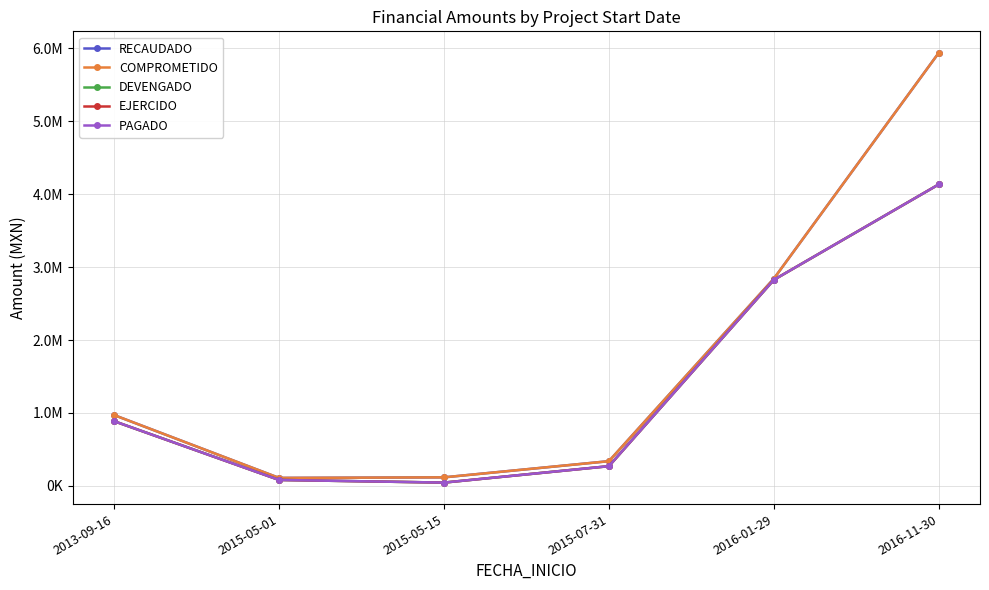

Reading left to right, list all the values displayed in this chart.

RECAUDADO: 971233.4	109975.3	117700.5	339511.4	2840675.7	5935982.8
COMPROMETIDO: 971233.4	109975.3	117700.5	339511.4	2840675.7	5935982.8
DEVENGADO: 887379.9	82166.3	45787.5	270942.4	2824435.7	4132784.0
EJERCIDO: 887379.9	82166.3	45787.5	270942.4	2824435.7	4132784.0
PAGADO: 887379.9	82166.3	45787.5	270942.4	2824435.7	4132784.0